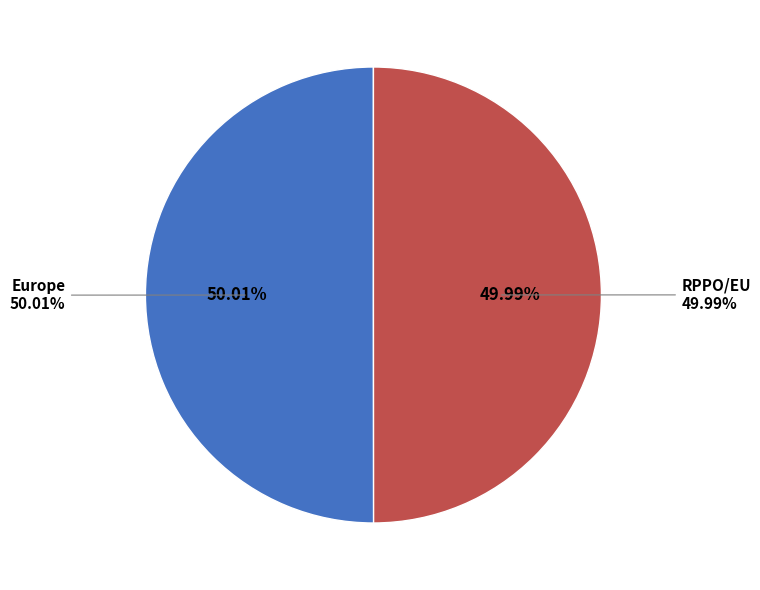

Count the number of slices in the pie.

2